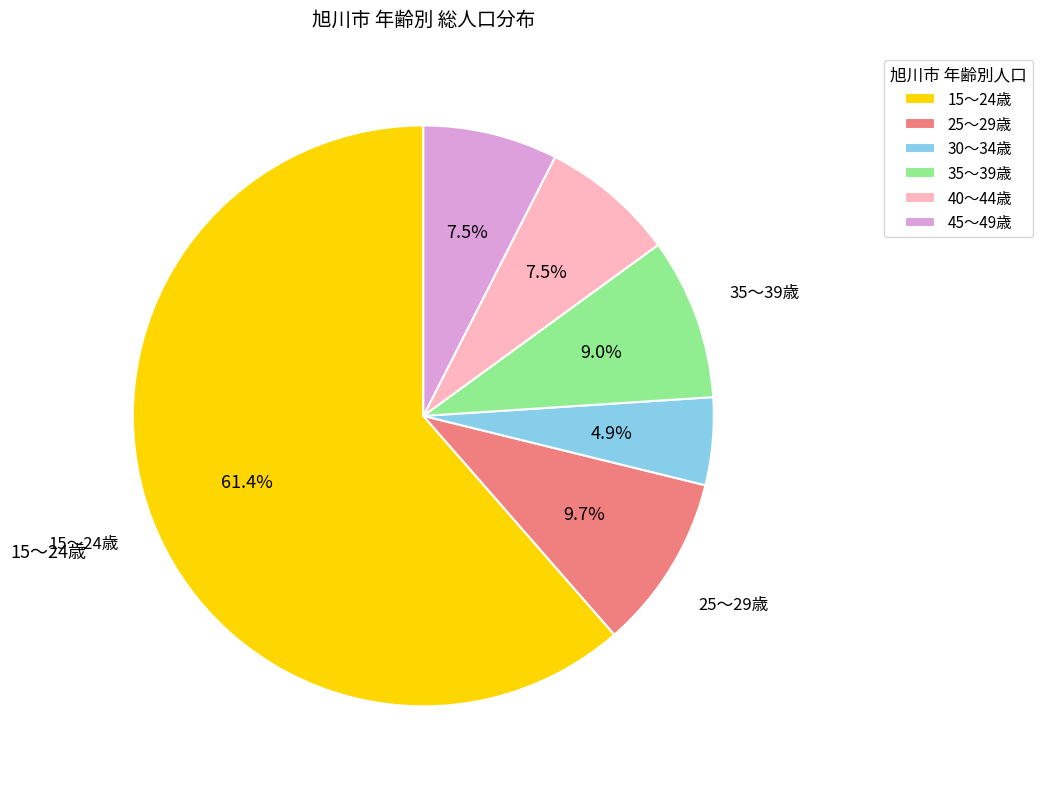

Is there any slice that represents more than half of the pie?

Yes